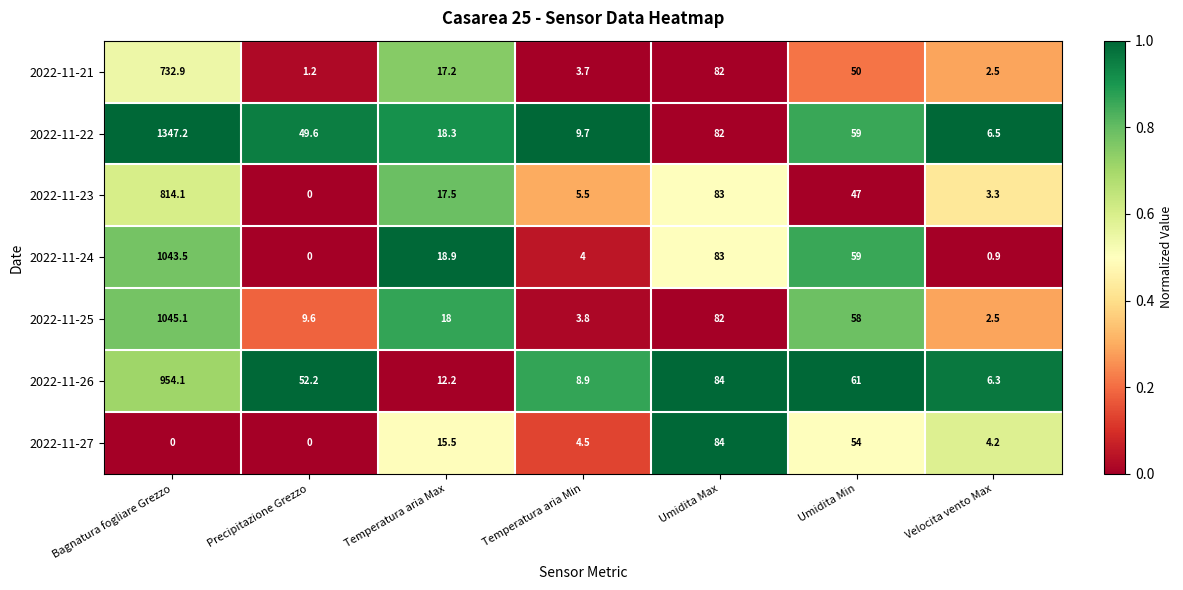

What is the difference between the second highest and minimum values in the 2022-11-24 series?

83.0